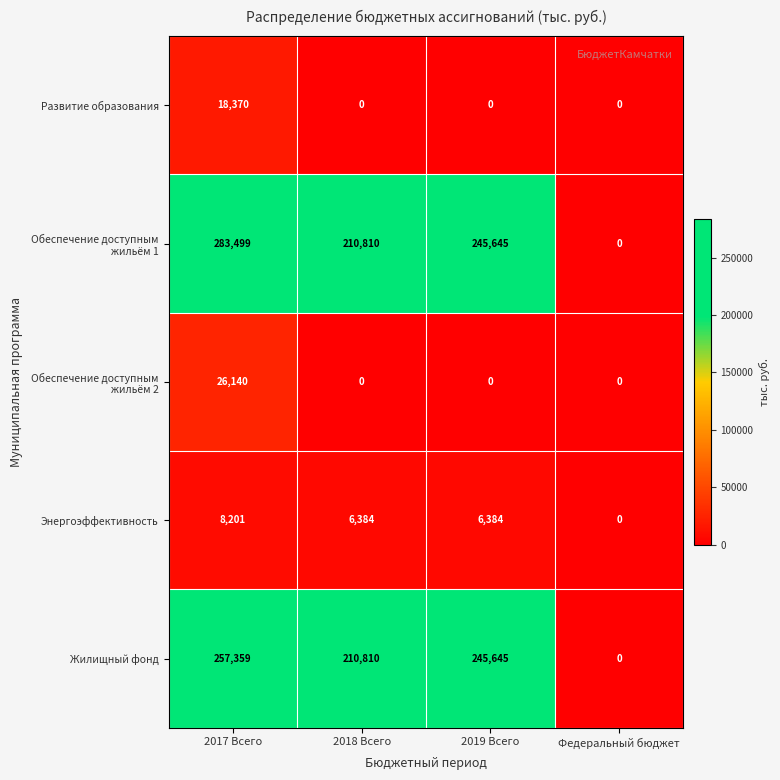

At which category is the sum across all series the highest?

2017 Всего